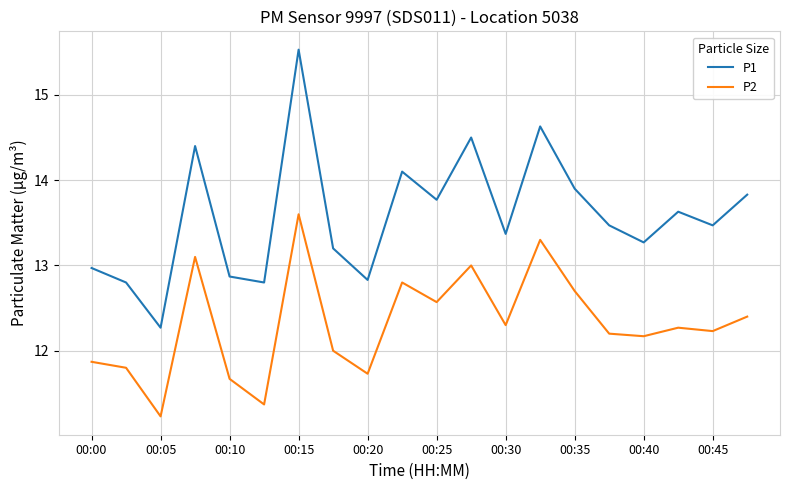

Which series has the largest total across all categories?

P1